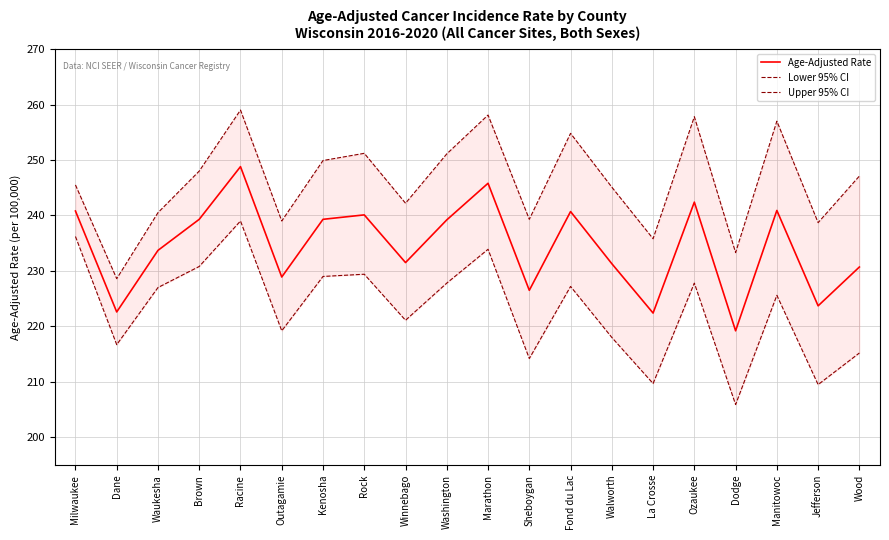

What is the difference between the maximum and minimum values in the Age-Adjusted Rate series?

29.6